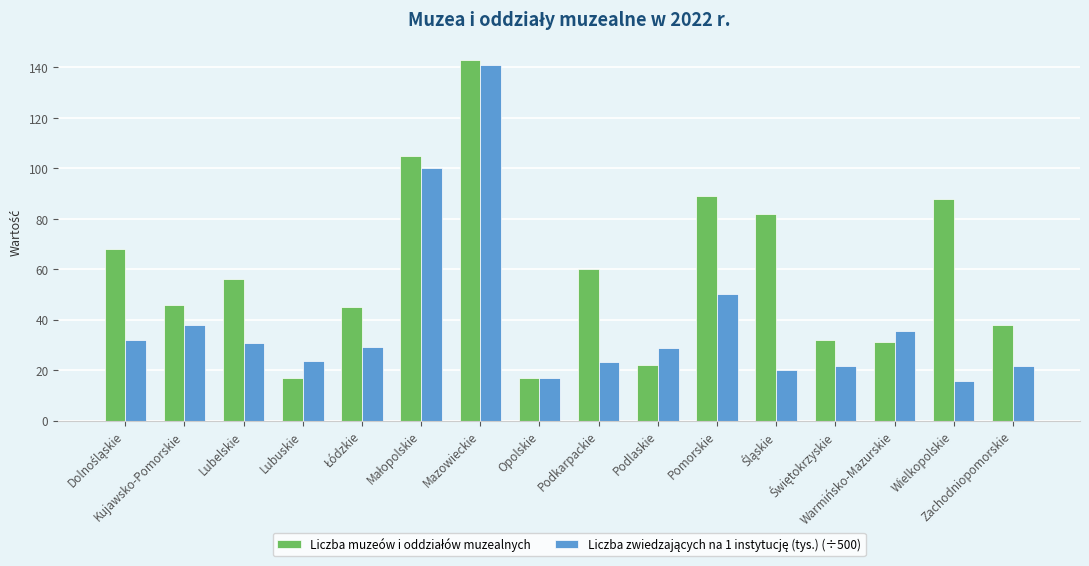

What is the greatest value displayed?

143.0